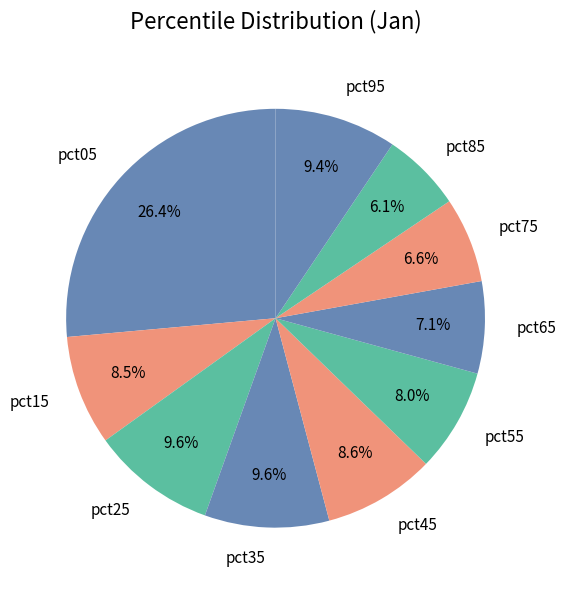

Do pct25 and pct35 together represent more than half of the pie?

No